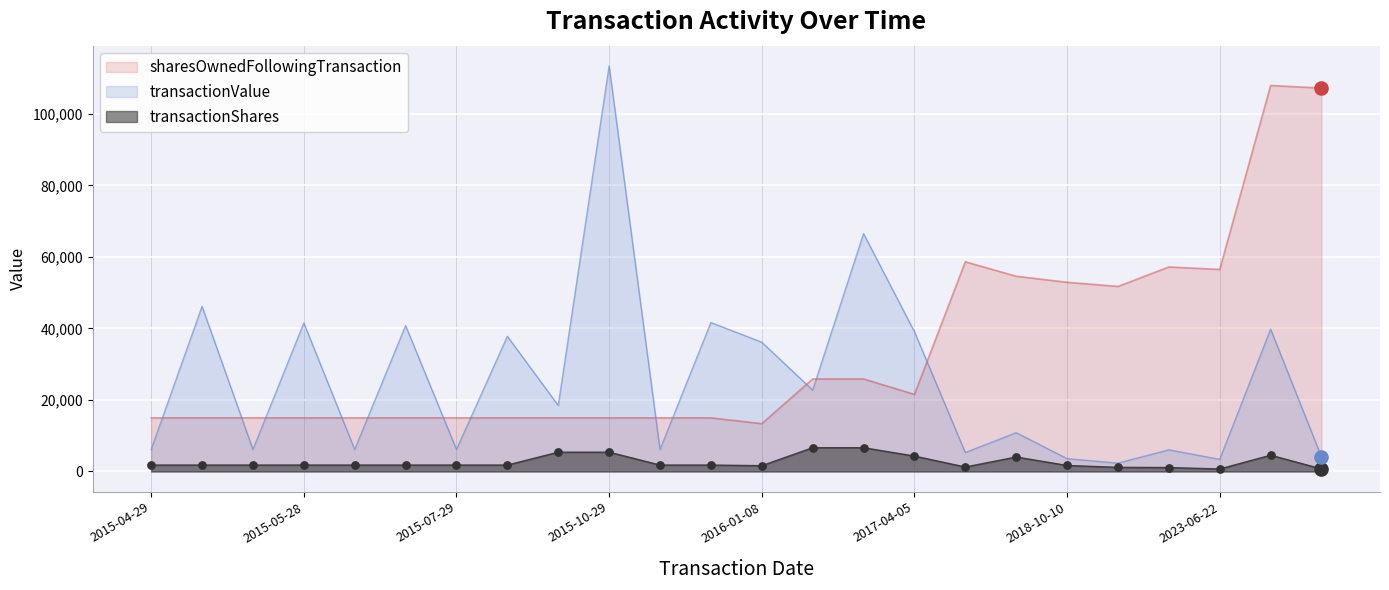

At which category is the sum across all series the highest?

2024-01-18